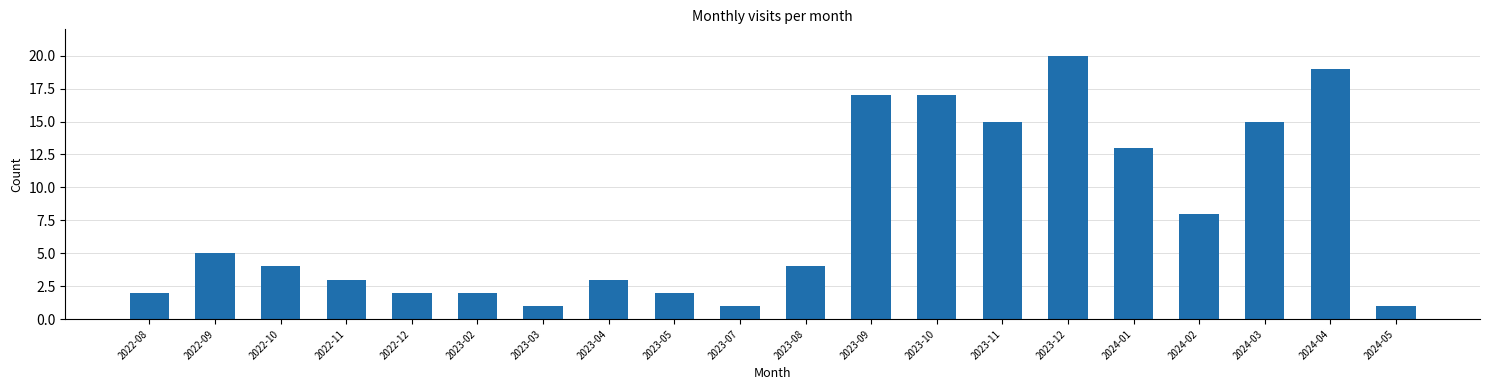

Reading left to right, list all the values displayed in this chart.

2	5	4	3	2	2	1	3	2	1	4	17	17	15	20	13	8	15	19	1